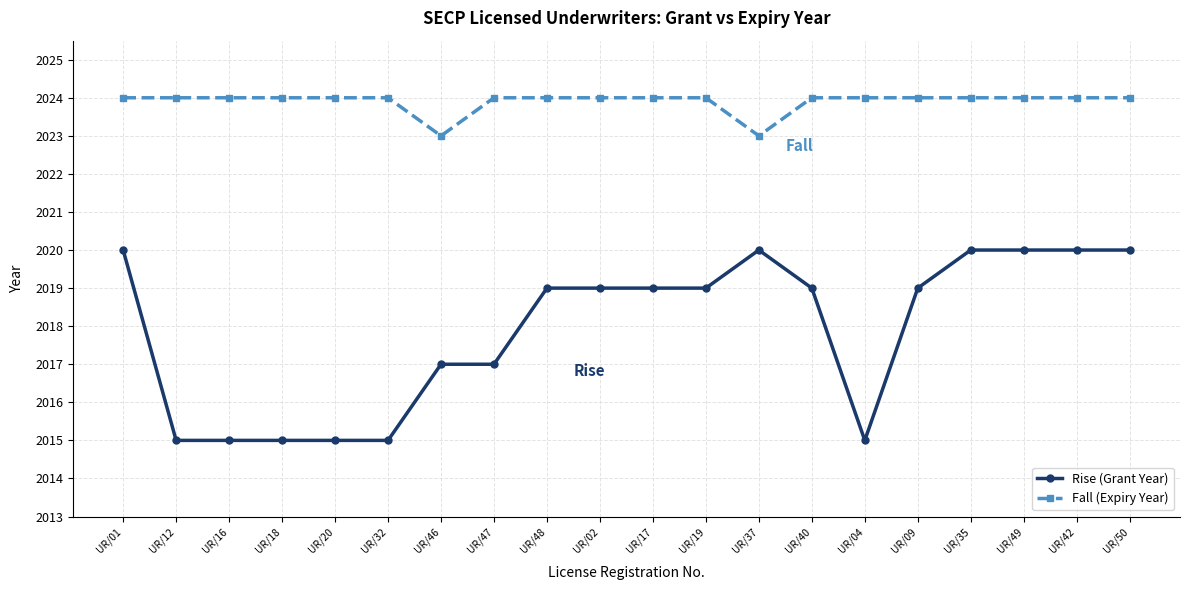

True or false: Fall (Expiry Year) and Rise (Grant Year) cross at least once.

False